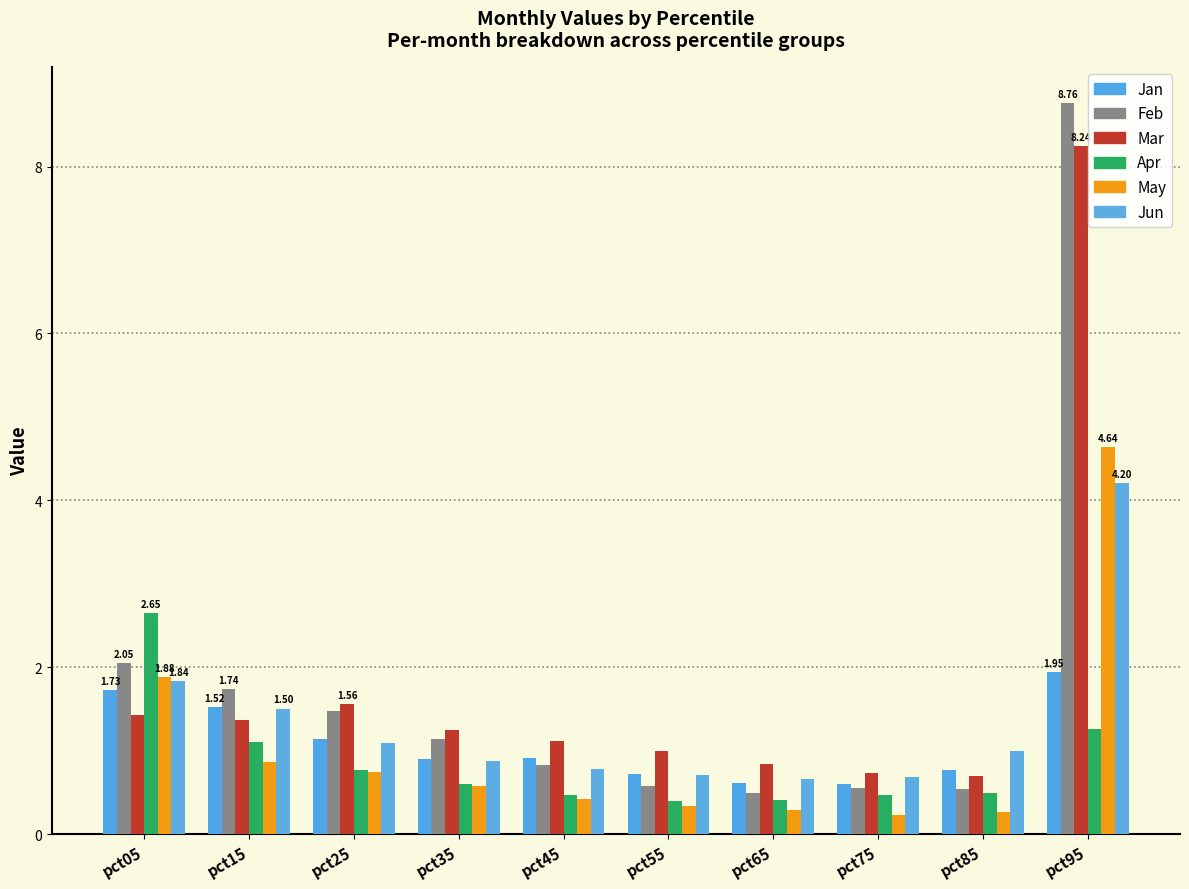

At which label is May closest to 2?

pct05